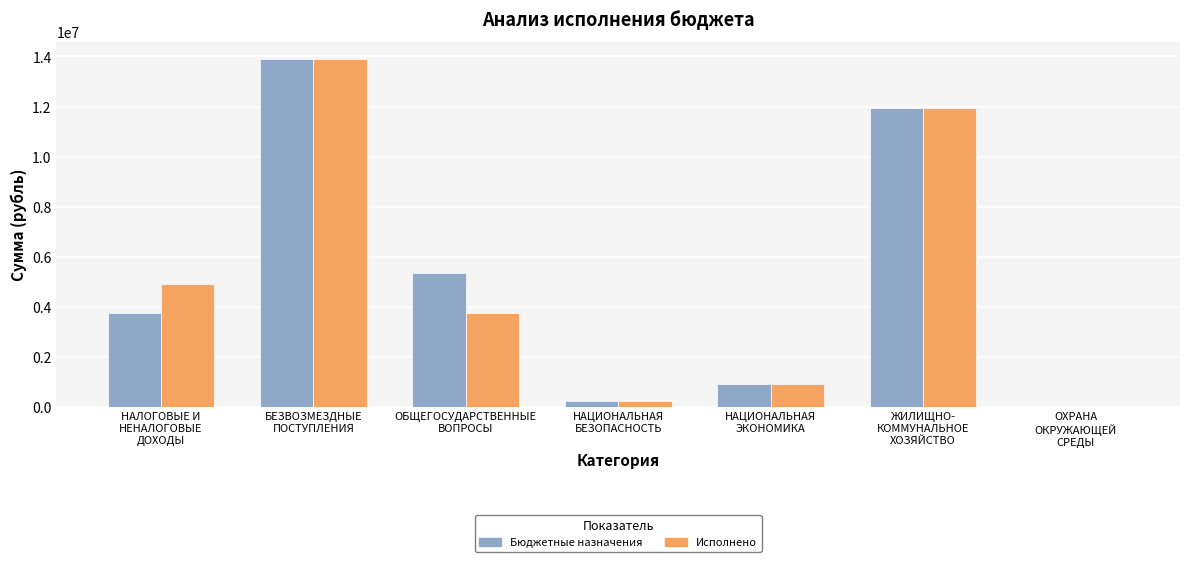

What is the maximum value shown in the chart?

13892590.0